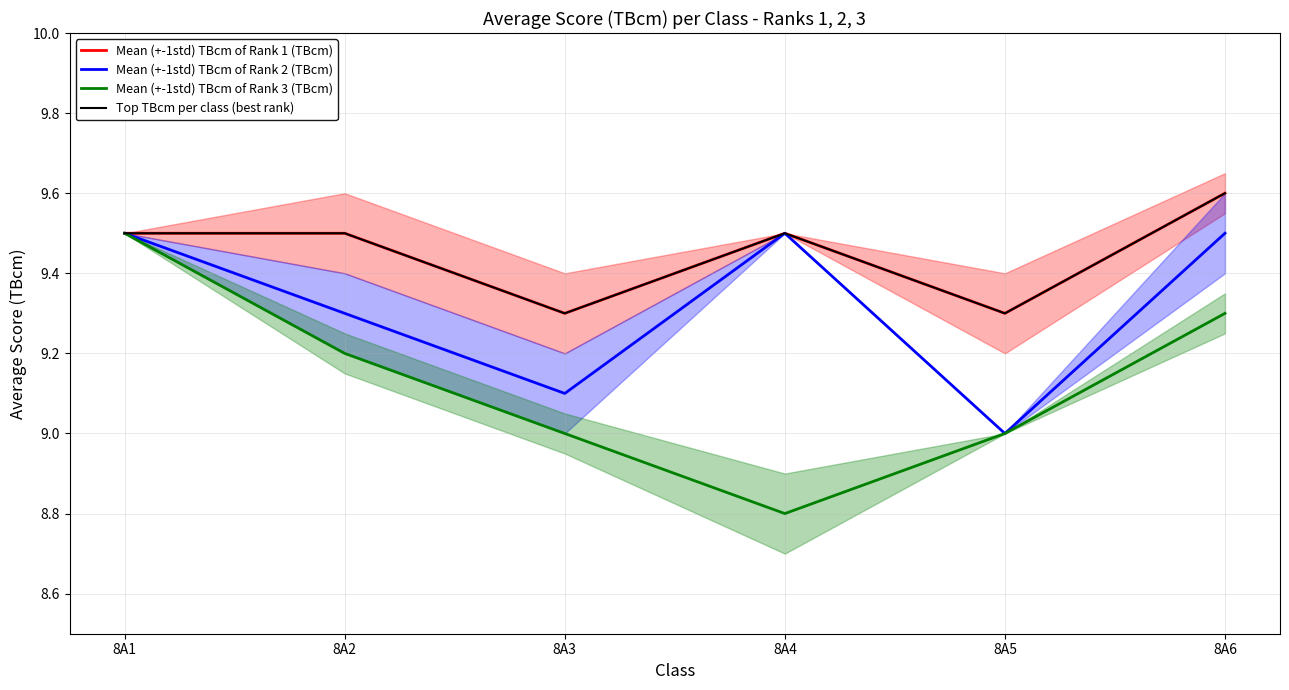

Which series changed the most between 8A2 and 8A6?

Mean (+-1std) TBcm of Rank 2 (TBcm)